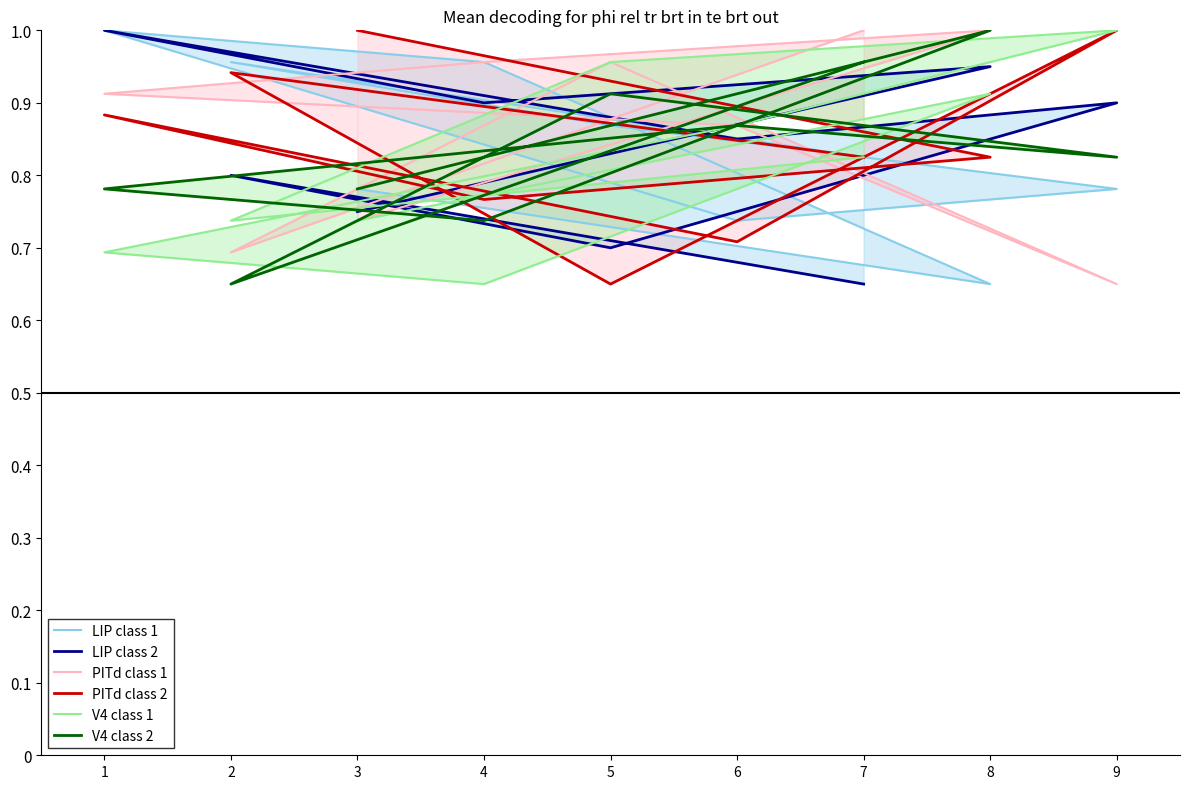

Count the number of data series in this chart.

6